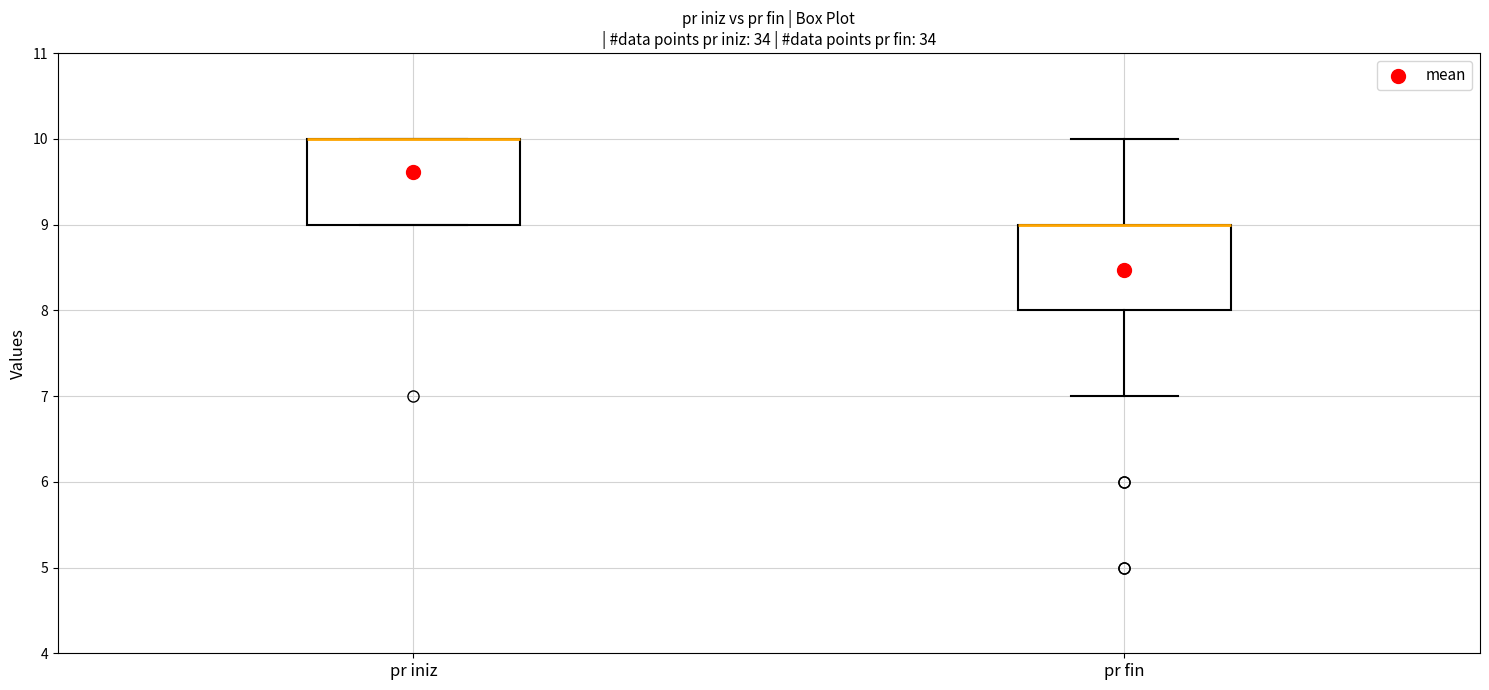

Reading left to right, transcribe this box plot: for each box, give where its median line is, the range the box spans, and where its two whiskers end, as read against the y-axis. The values are not printed on the chart, so give them approximately, as read against the axis.

pr iniz: median 10 (drawn on the box's upper edge), box 9 to 10, whiskers 9 to 10
pr fin: median 9 (drawn on the box's upper edge), box 8 to 9, whiskers 7 to 10